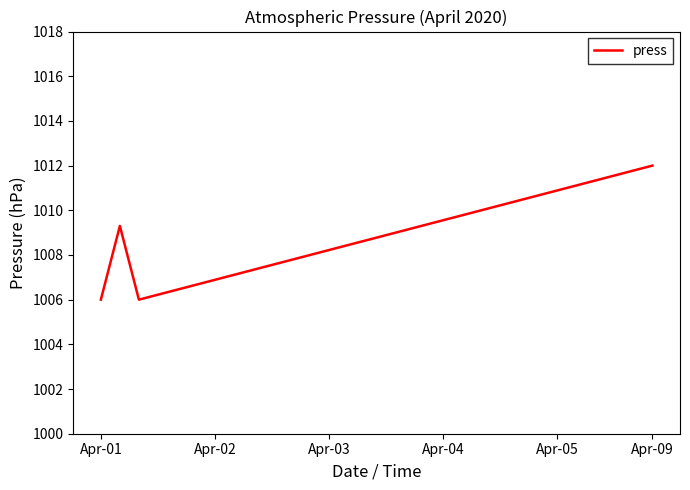

Reading left to right, extract all data points from this chart.

1006.0	1009.3	1006.0	1006.2	1006.4	1006.7	1006.9	1007.1	1007.3	1007.6	1007.8	1008.0	1008.2	1008.4	1008.7	1008.9	1009.1	1009.3	1009.6	1009.8	1010.0	1010.2	1010.4	1010.7	1010.9	1011.1	1011.3	1011.6	1011.8	1012.0